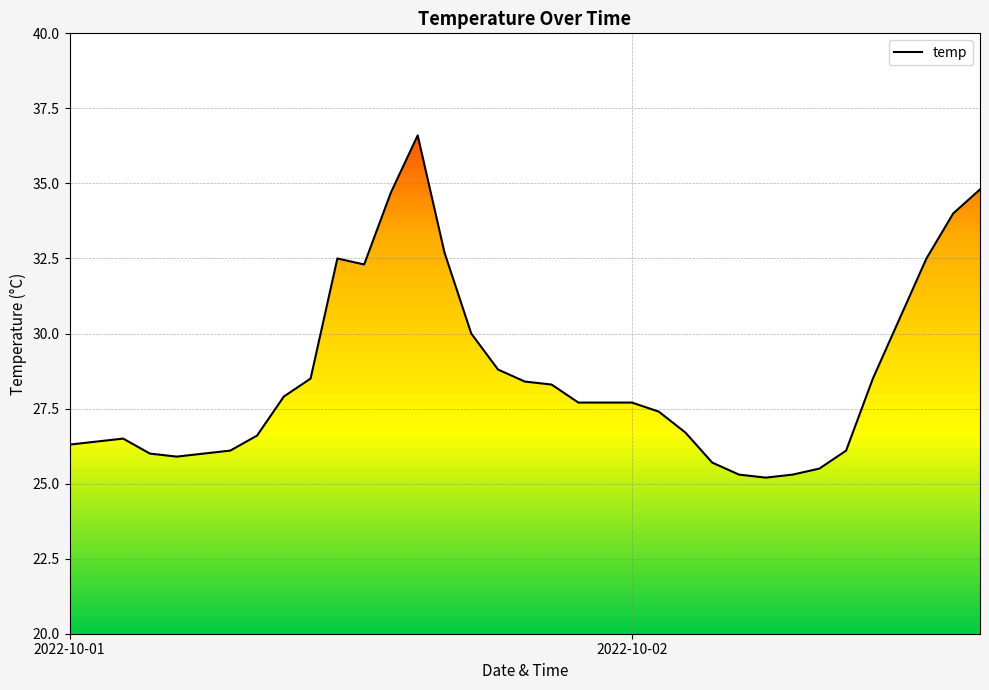

True or false: the data shows 28.5 at 9.

True